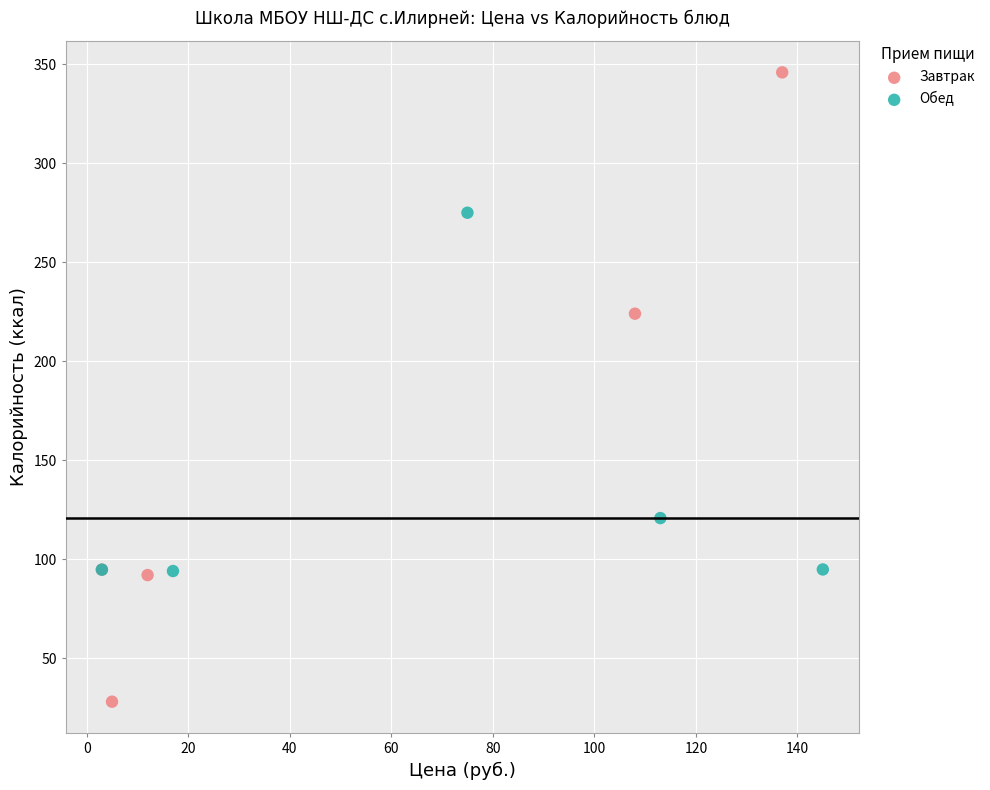

Which series reaches the minimum Y coordinate?

Завтрак